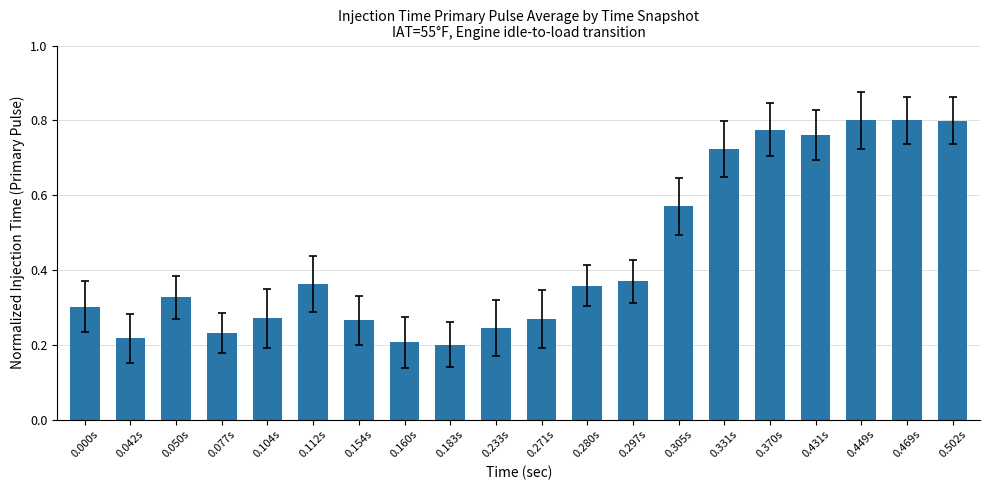

How many categories are shown in the chart?

20